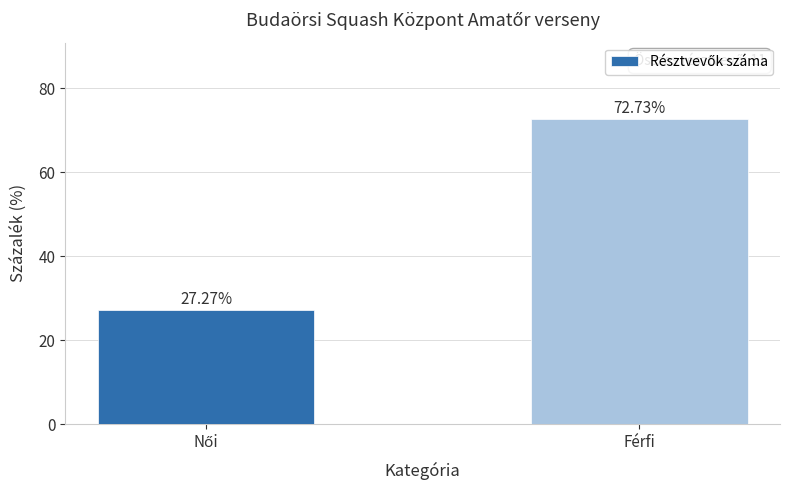

Where does the data first go above 72?

Férfi